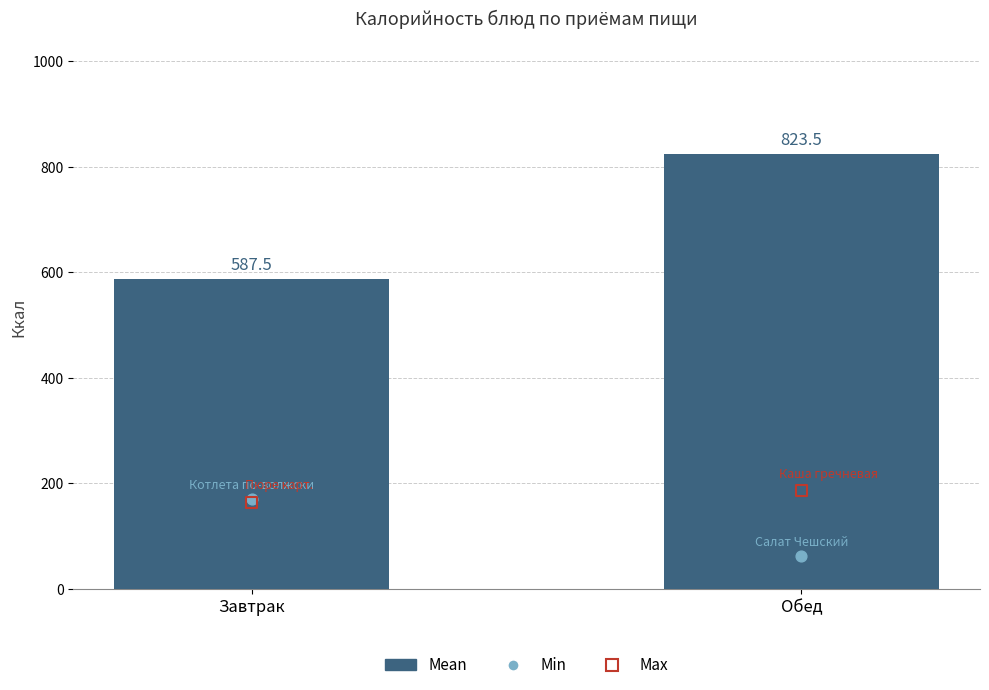

At how many categories does at least one series exceed 804?

1